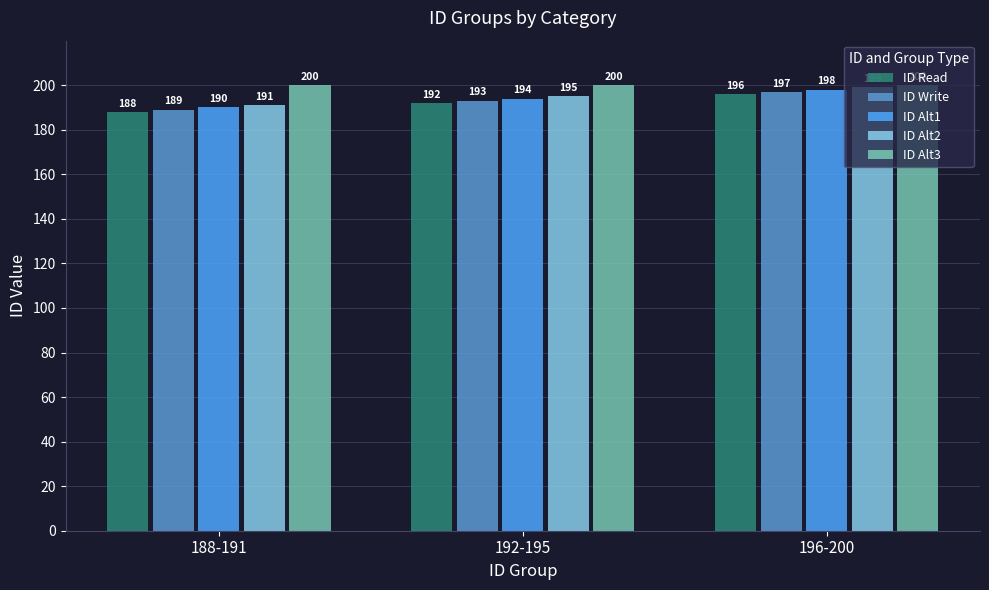

At 192-195, list the series in order from smallest to largest.

ID Read, ID Write, ID Alt1, ID Alt2, ID Alt3